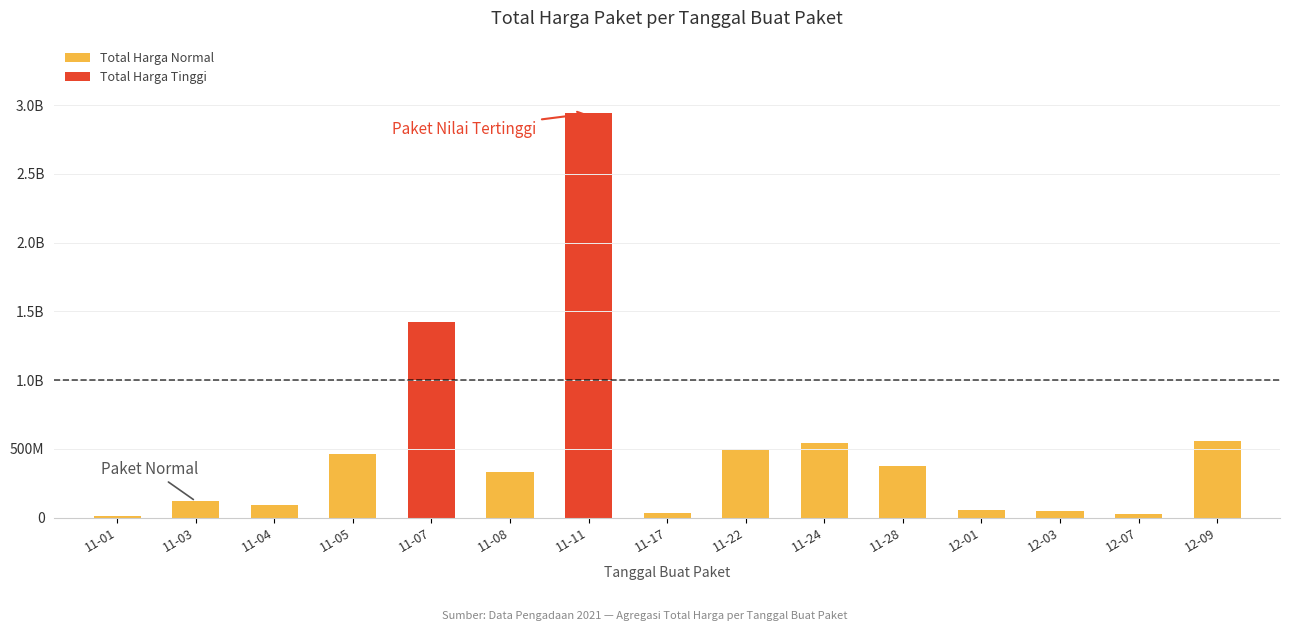

Rank the categories by value from highest to lowest.

11-11, 11-07, 12-09, 11-24, 11-22, 11-05, 11-28, 11-08, 11-03, 11-04, 12-01, 12-03, 11-17, 12-07, 11-01